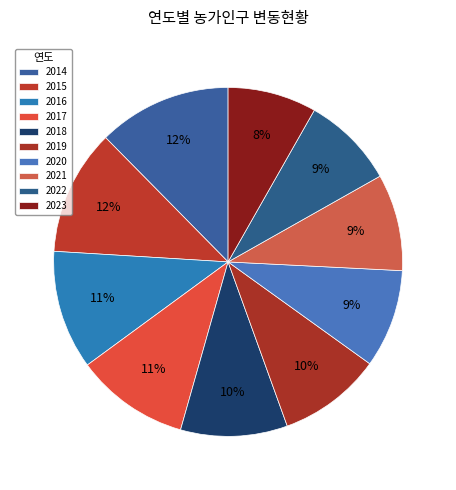

To the nearest percent, what is the difference between the largest and smallest slice percentages?

4%